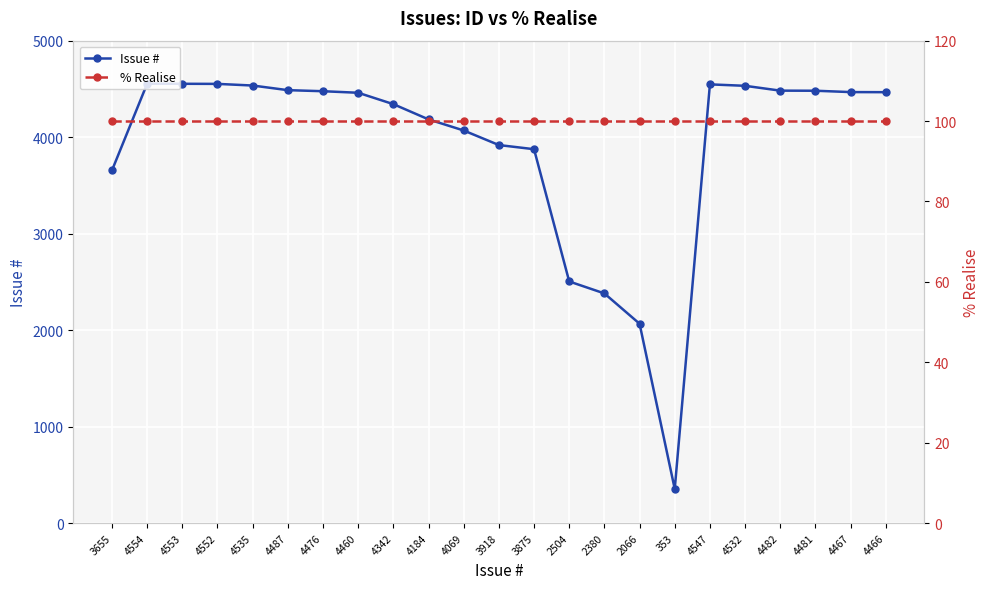

What position from the left is 4482?

20